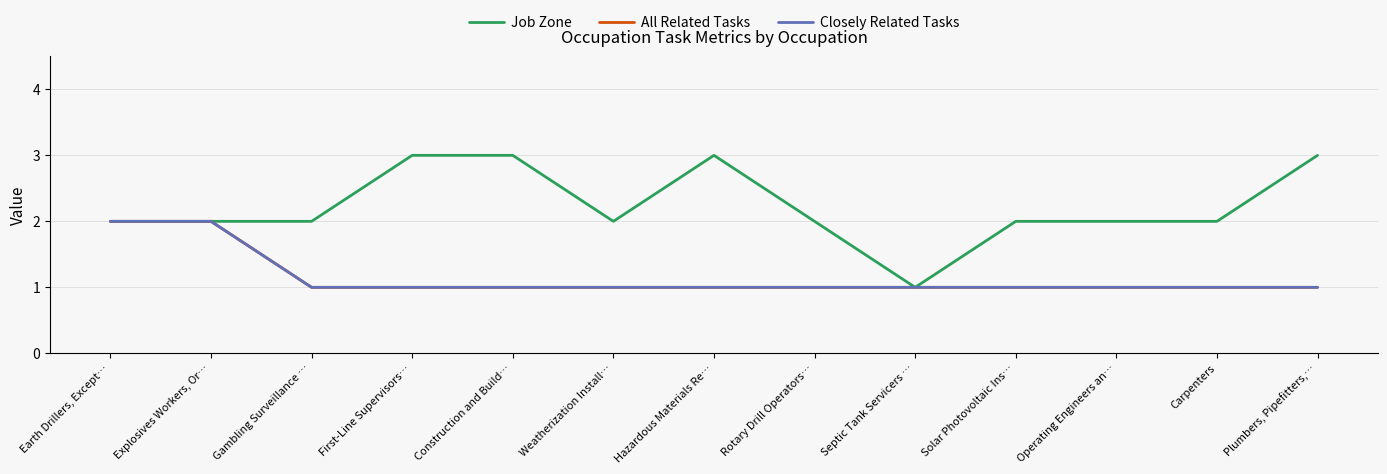

What is the maximum value for All Related Tasks?

2